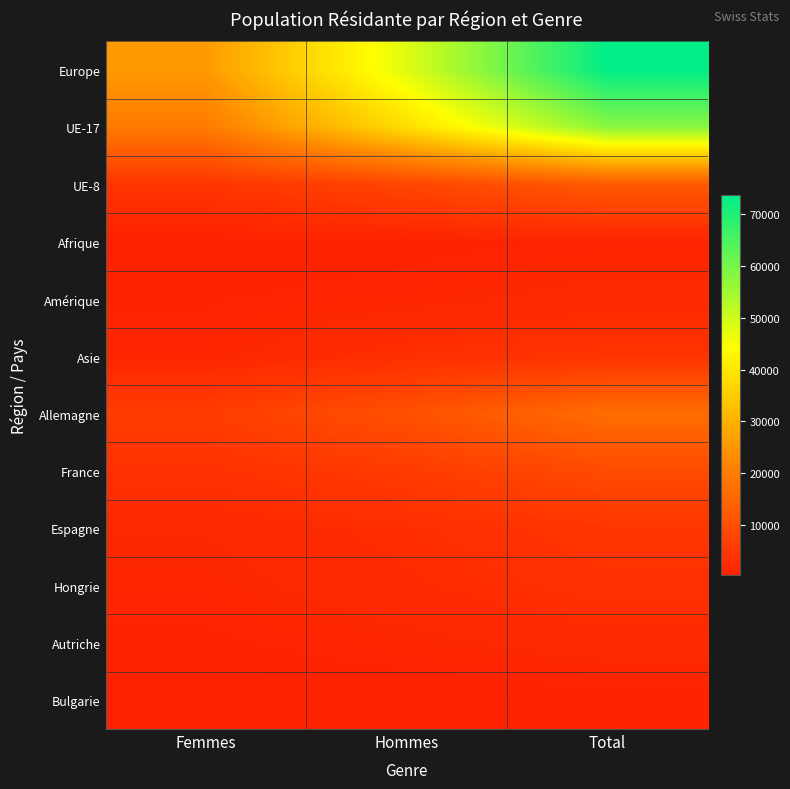

How many categories are shown in the chart?

3